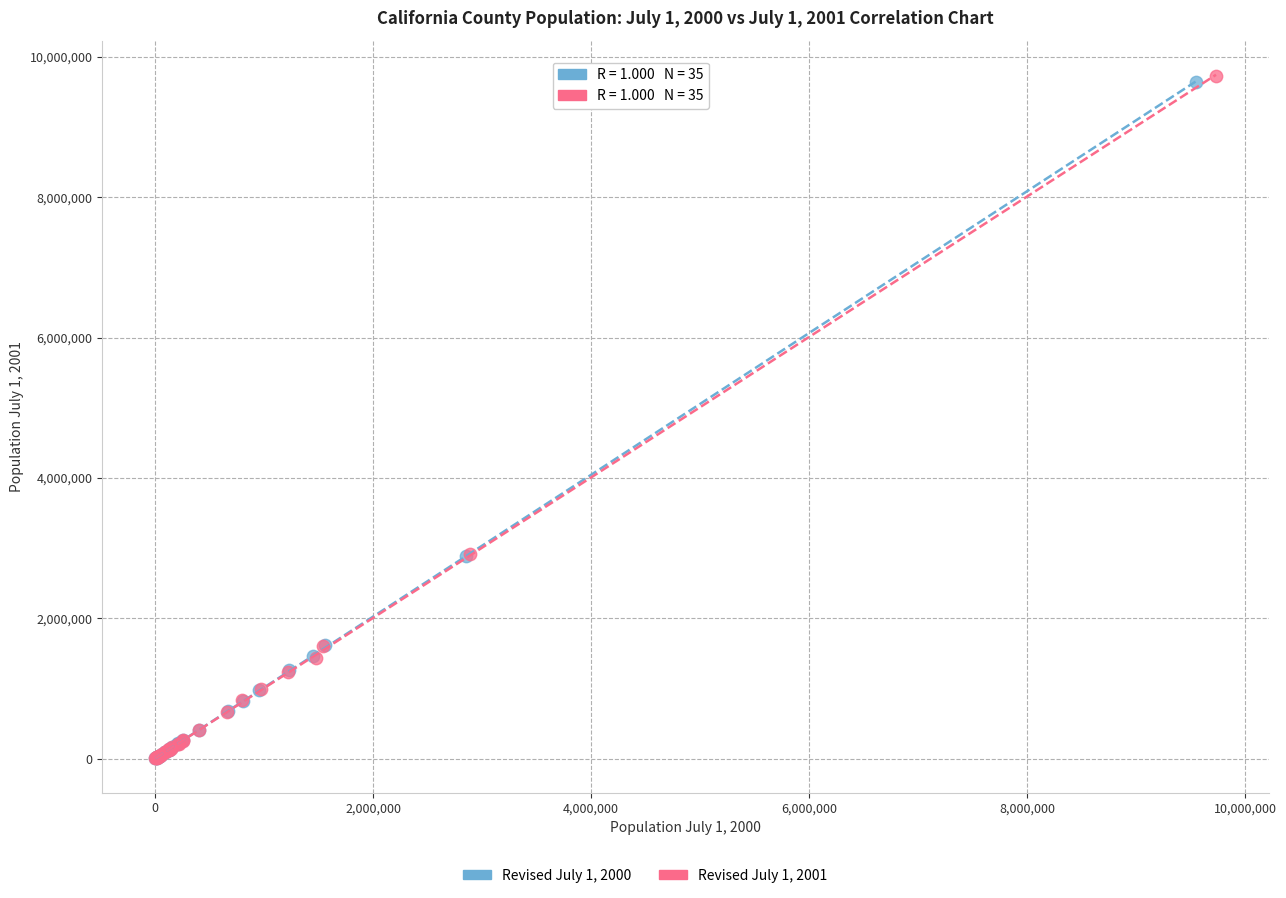

Which series has the widest spread of Y values?

Revised July 1, 2001